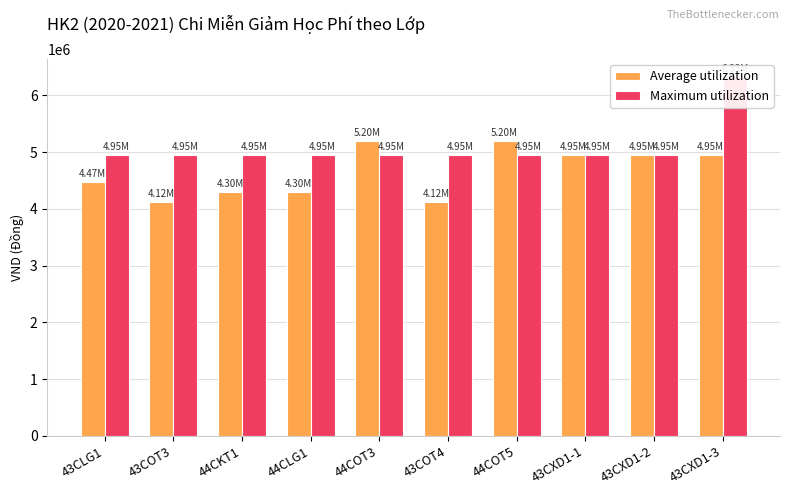

At which category does the chart reach its peak across all series?

43CXD1-3